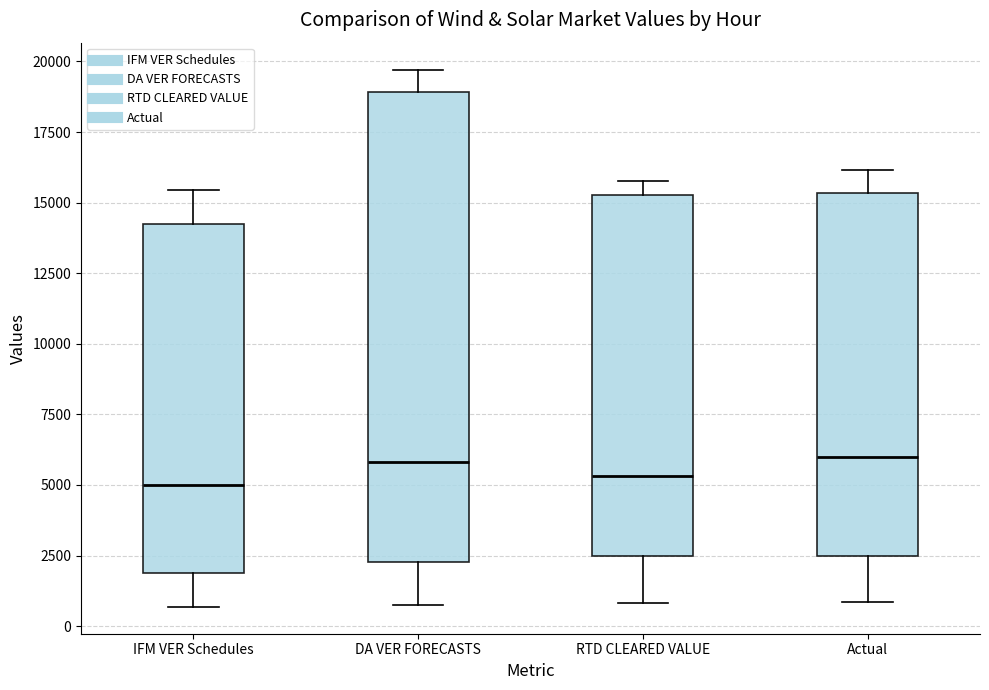

Reading left to right, transcribe this box plot: for each box, give where its median line is, the range the box spans, and where its two whiskers end, as read against the y-axis. The values are not printed on the chart, so give them approximately, as read against the axis.

IFM VER Schedules: median 5000, box 2000 to 14000, whiskers 500 to 15500
DA VER FORECASTS: median 6000, box 2500 to 19000, whiskers 500 to 19500
RTD CLEARED VALUE: median 5500, box 2500 to 15500, whiskers 1000 to 15500 (just above the box's upper edge)
Actual: median 6000, box 2500 to 15500, whiskers 1000 to 16000